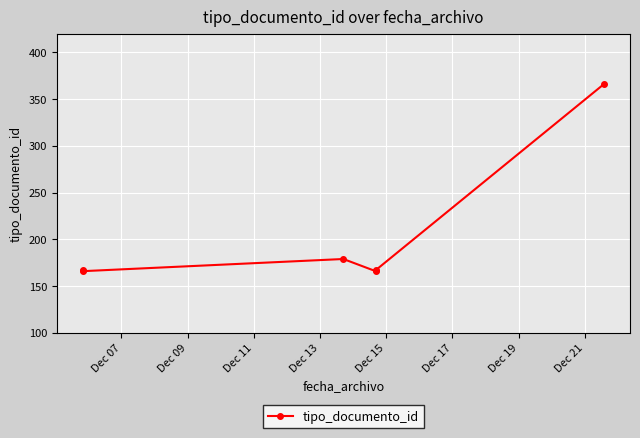

What is the minimum value shown in the chart?

166